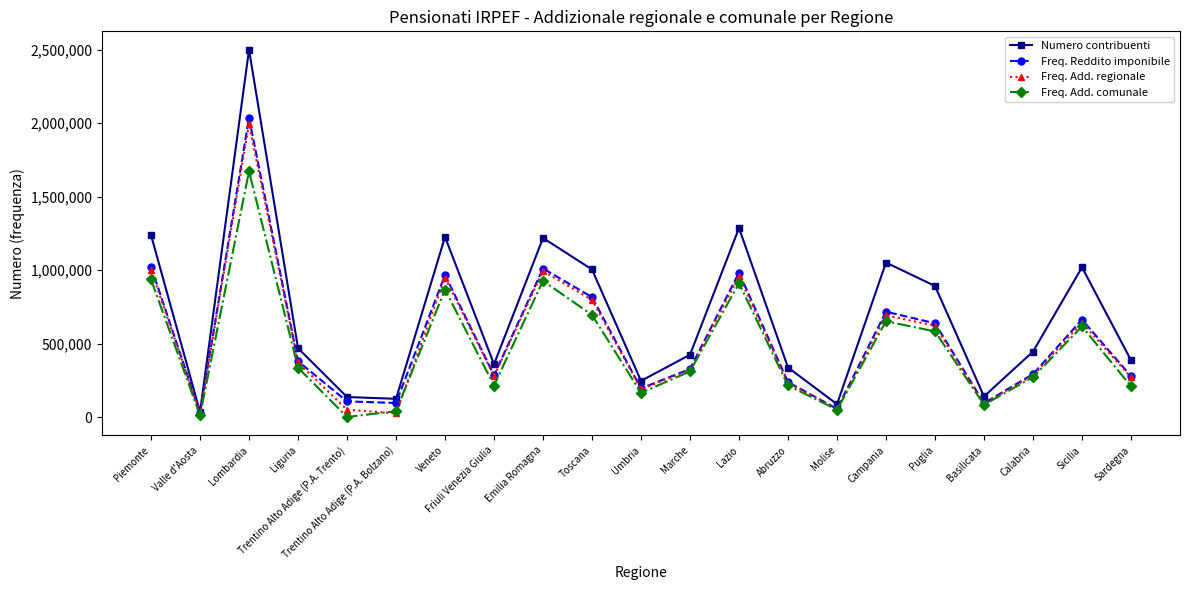

At which label is Freq. Add. comunale closest to 836439?

Veneto